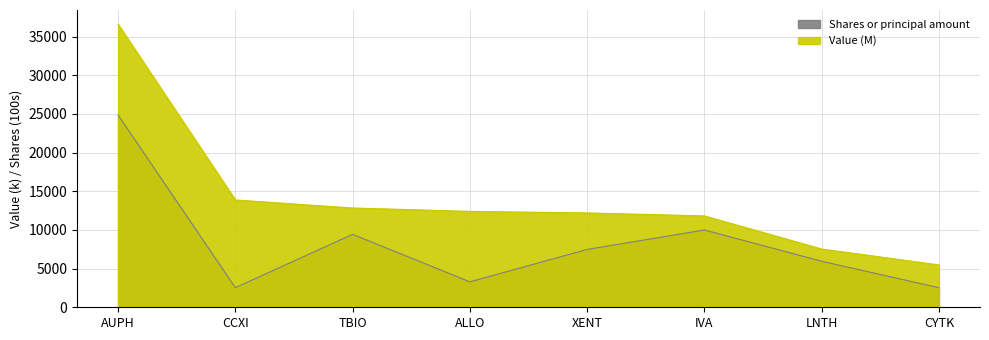

What is the total value across all series at CCXI?

16409.3